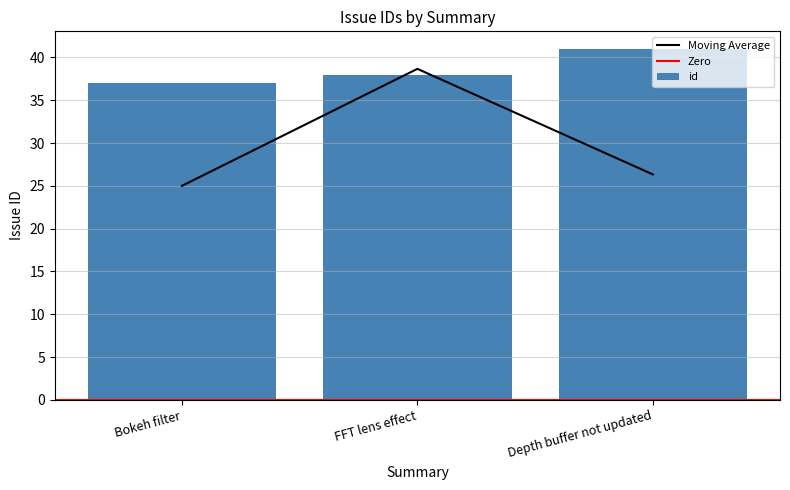

Reading left to right, what are all the values shown in this chart?

Bokeh filter=37	FFT lens effect=38	Depth buffer not updated=41